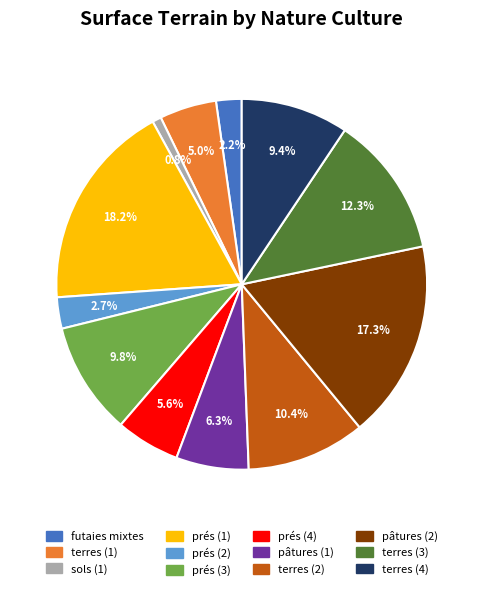

The prés (2) slice represents 3% of the pie. True or false?

True